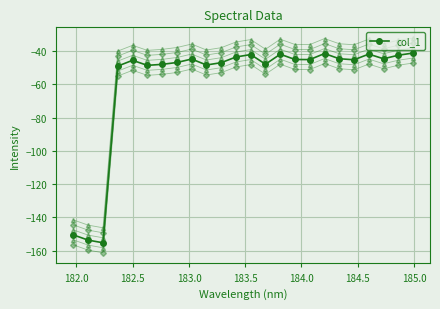

What is the minimum value for col_1?

-155.2